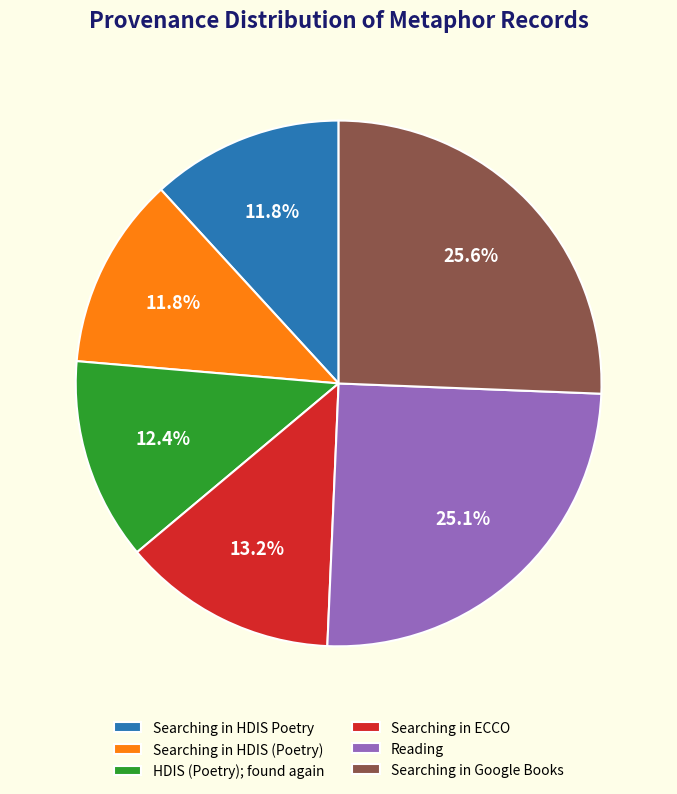

Does any single category account for the majority?

No